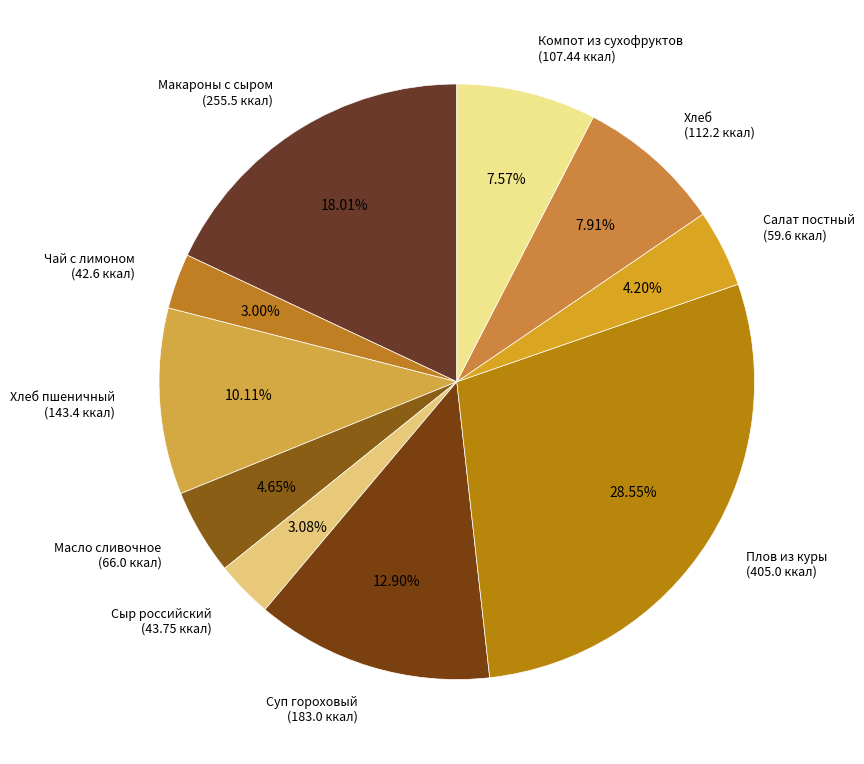

How much of the chart is everything except Макароны с сыром?

82.0%